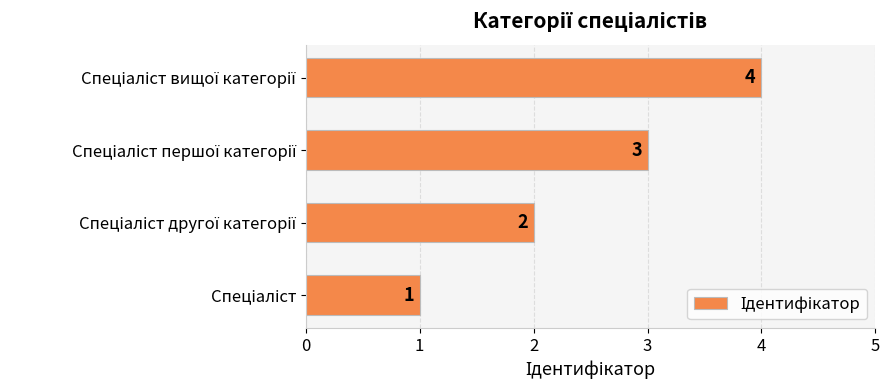

What is the maximum value shown in the chart?

4